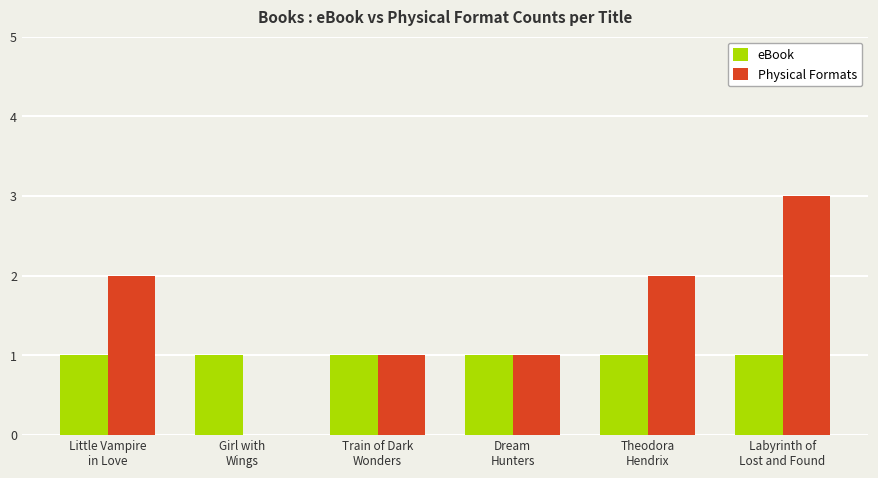

What is the highest value of the Physical Formats series?

3